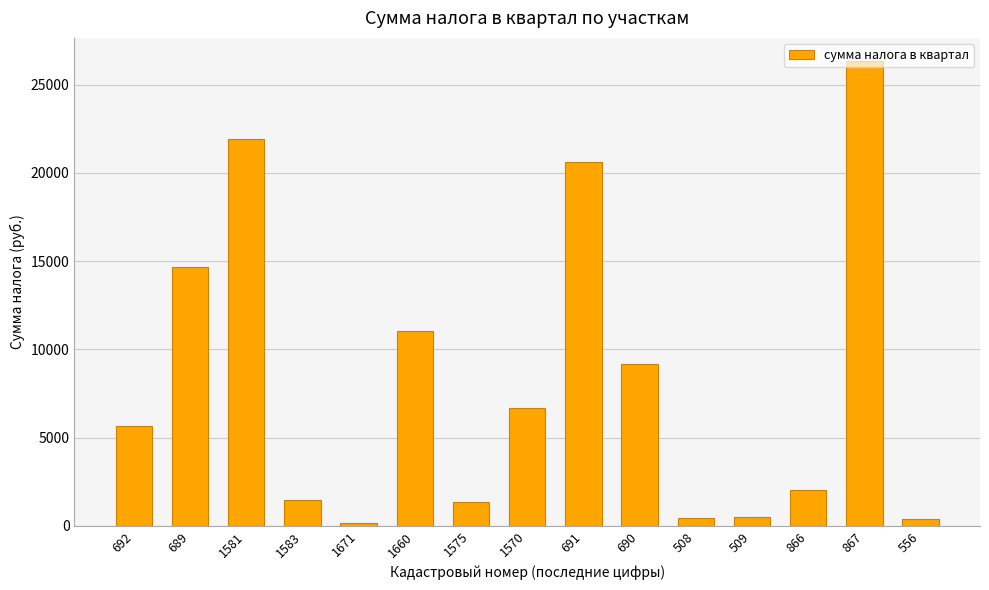

True or false: the data shows 3359 at 866.

False